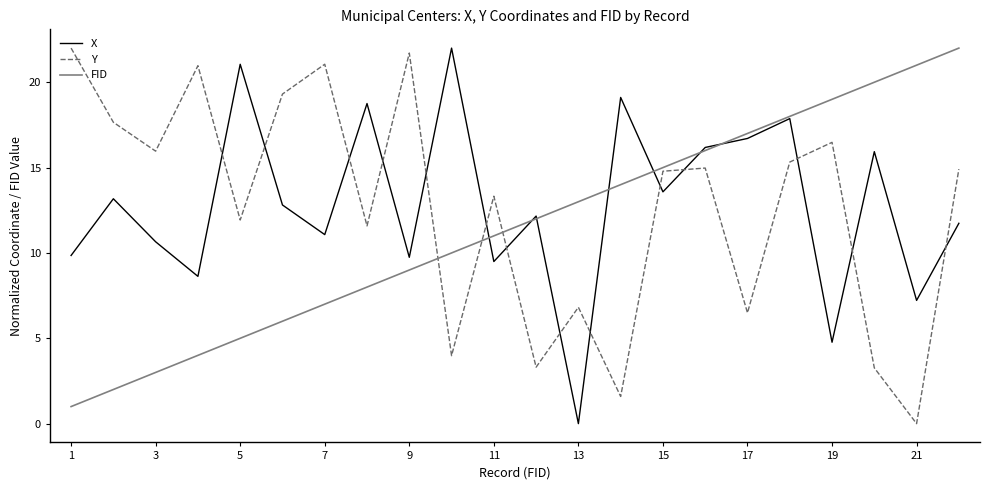

How many lines are shown in the chart?

3